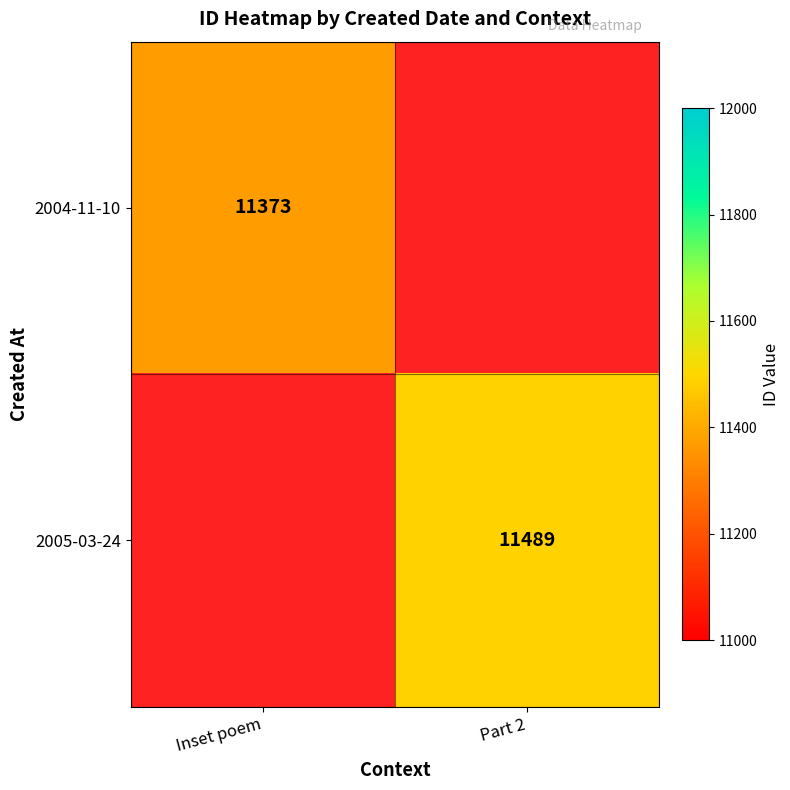

Is it true that 2004-11-10 equals 4886 at Inset poem?

False